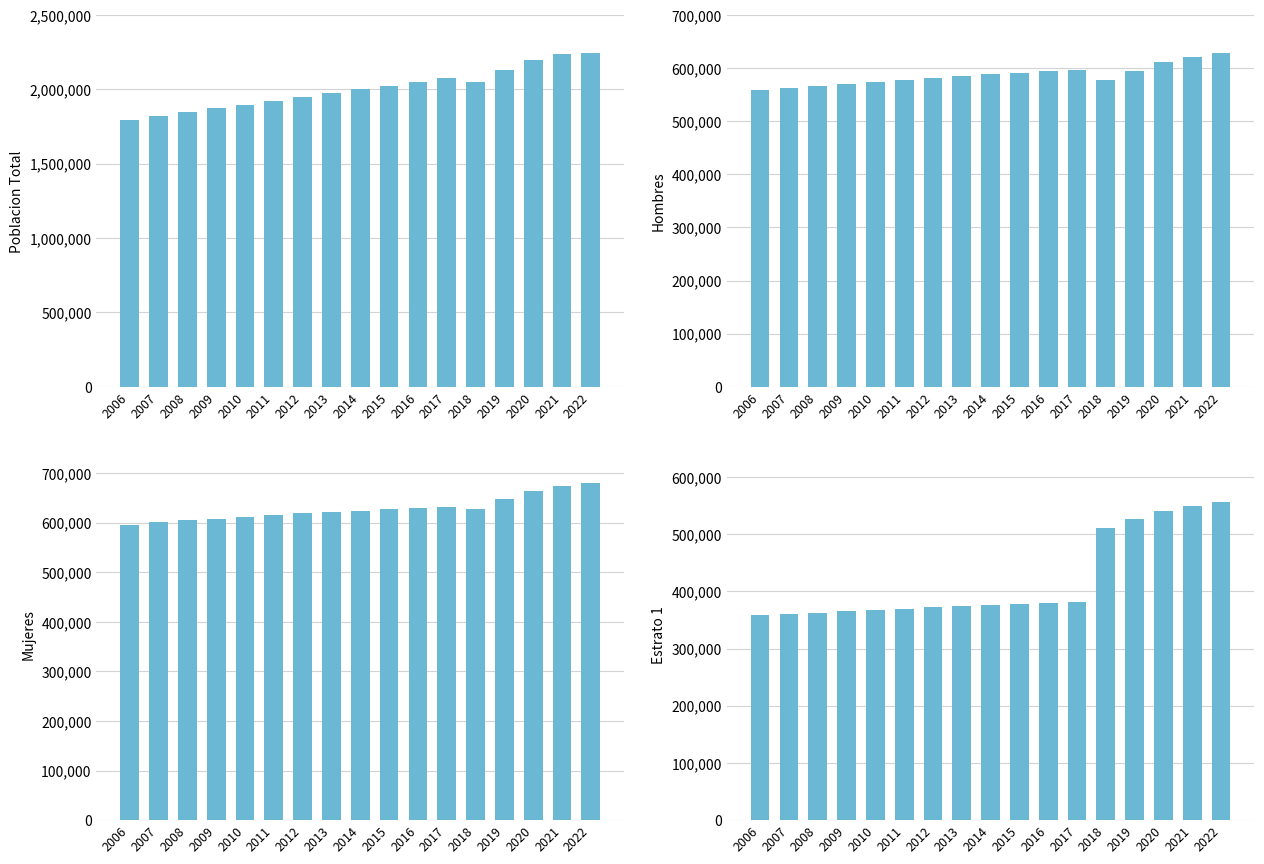

The Mujeres series shows 154963 at 2013. True or false?

False